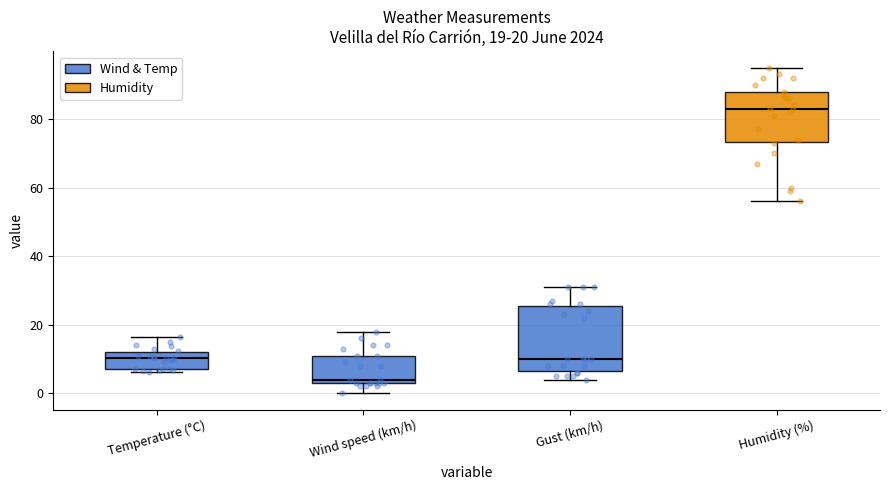

Which box's median line is the highest?

Humidity (%)